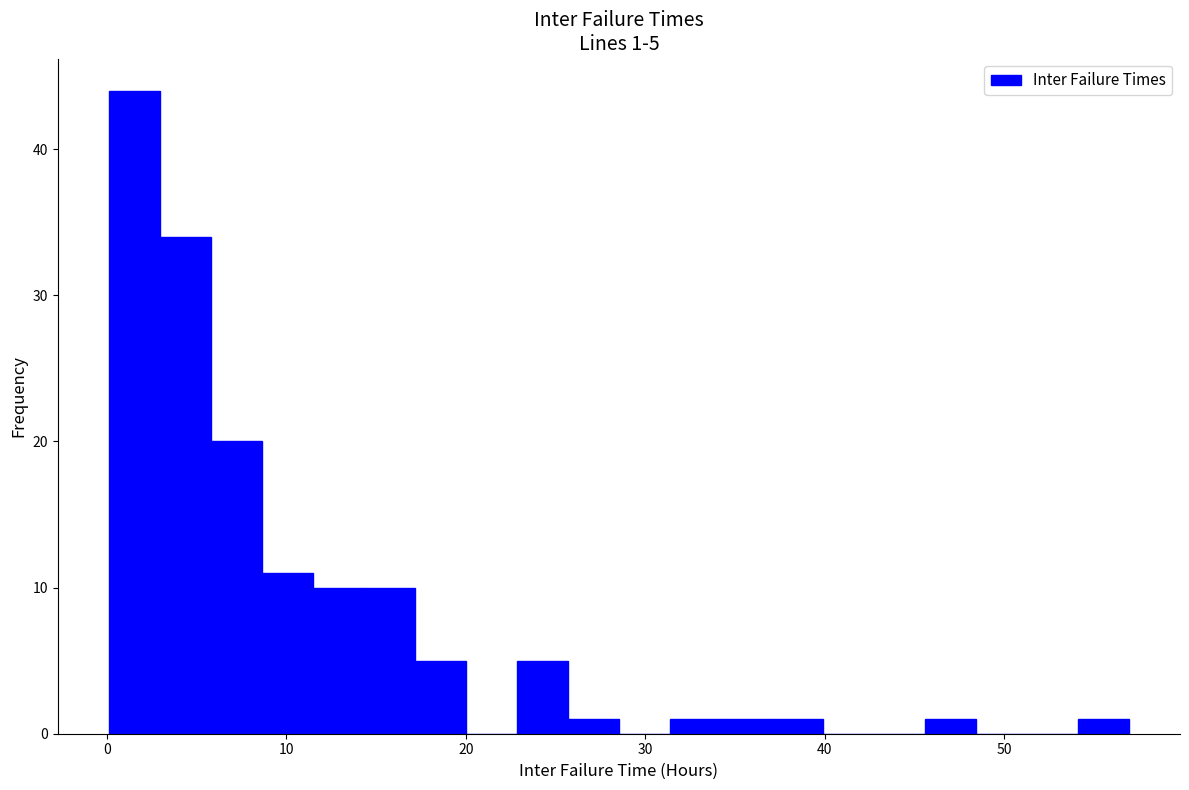

Read against the x-axis, roughly where is the centre of the tallest bar?

2